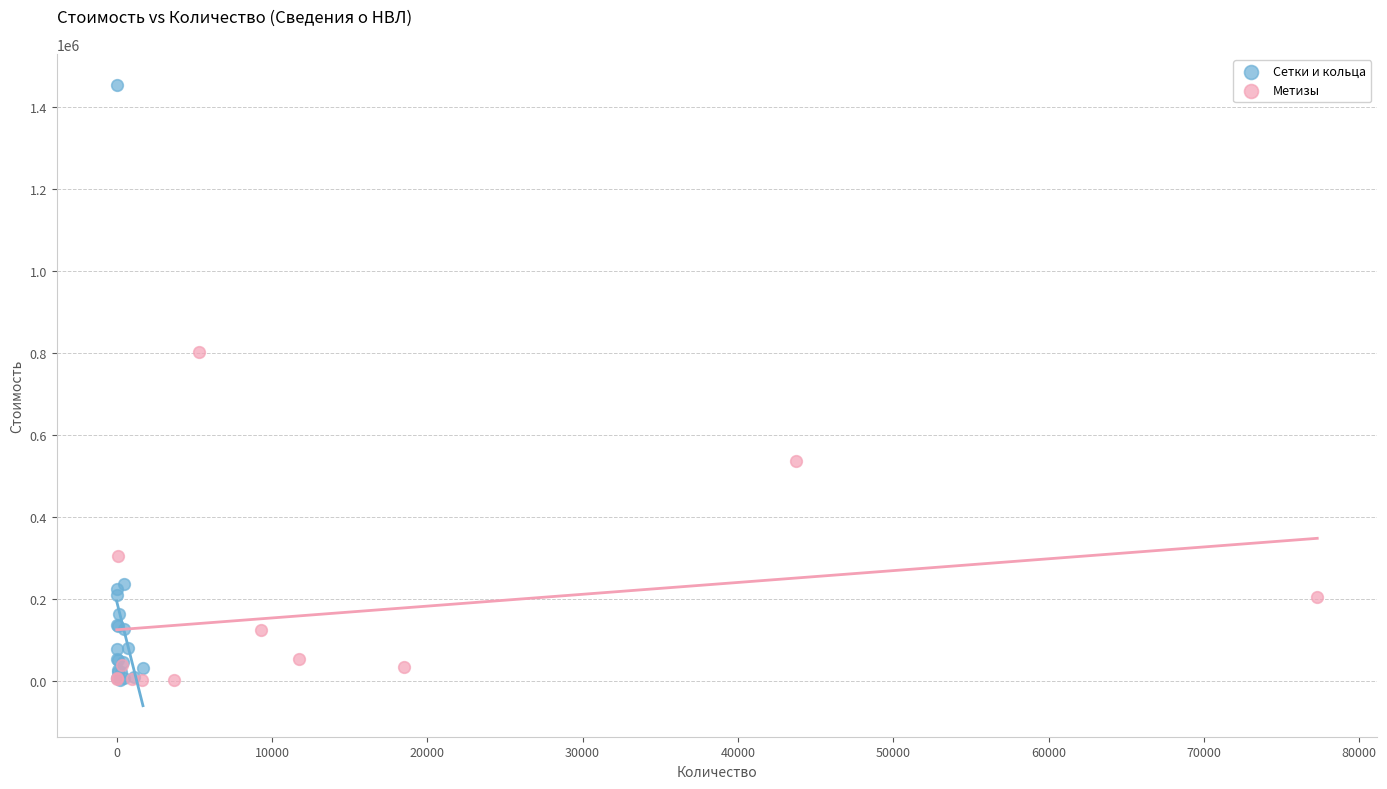

Which series contains the highest Y value?

Сетки и кольца